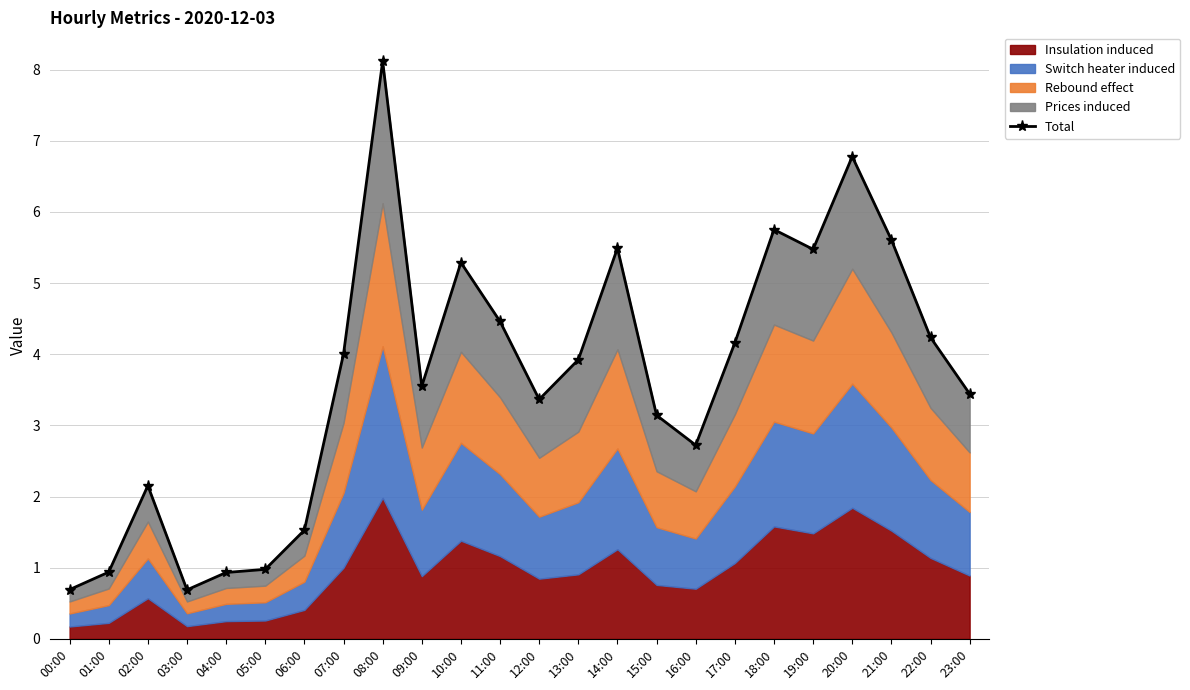

What is the sum of the values at 07:00 and 17:00?

8.2